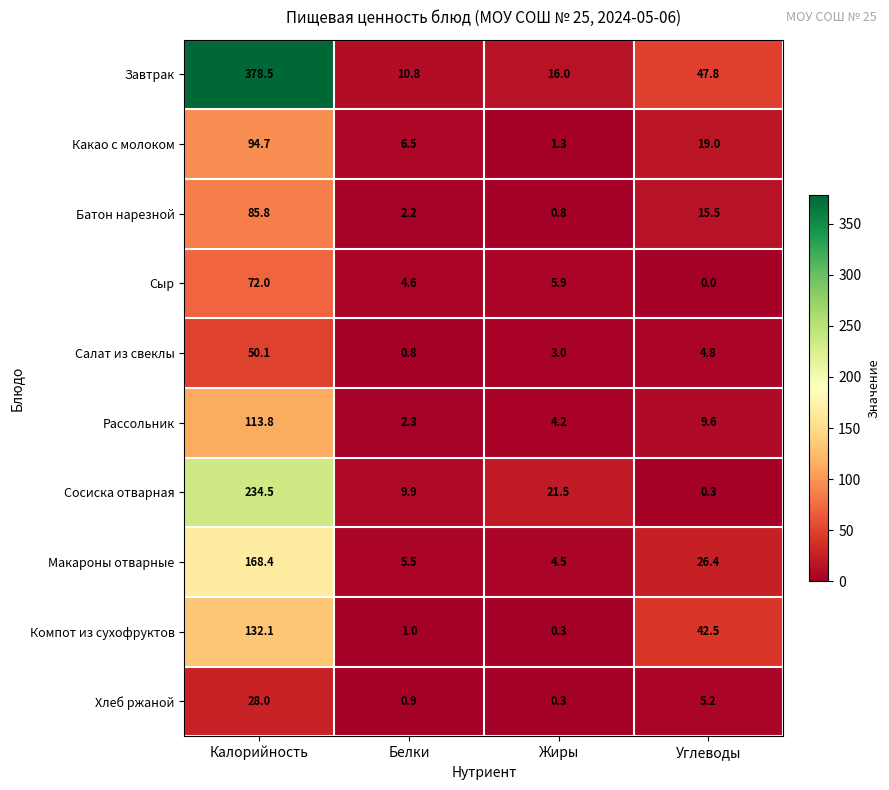

What is the difference between the highest and lowest values at Углеводы?

47.8